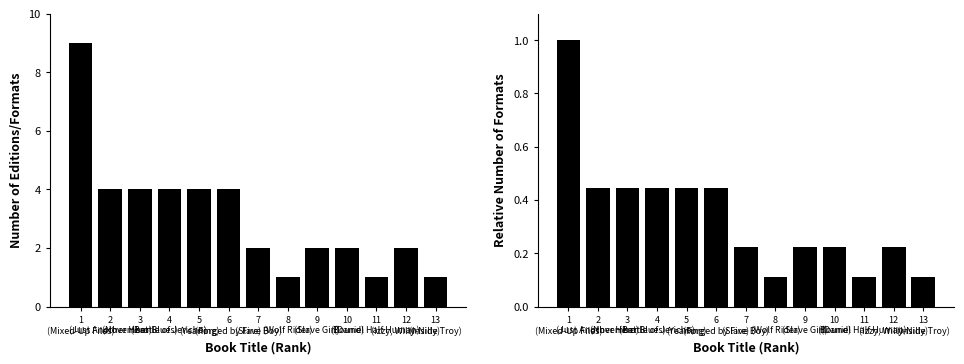

Which series has the widest spread of values?

Number of Formats